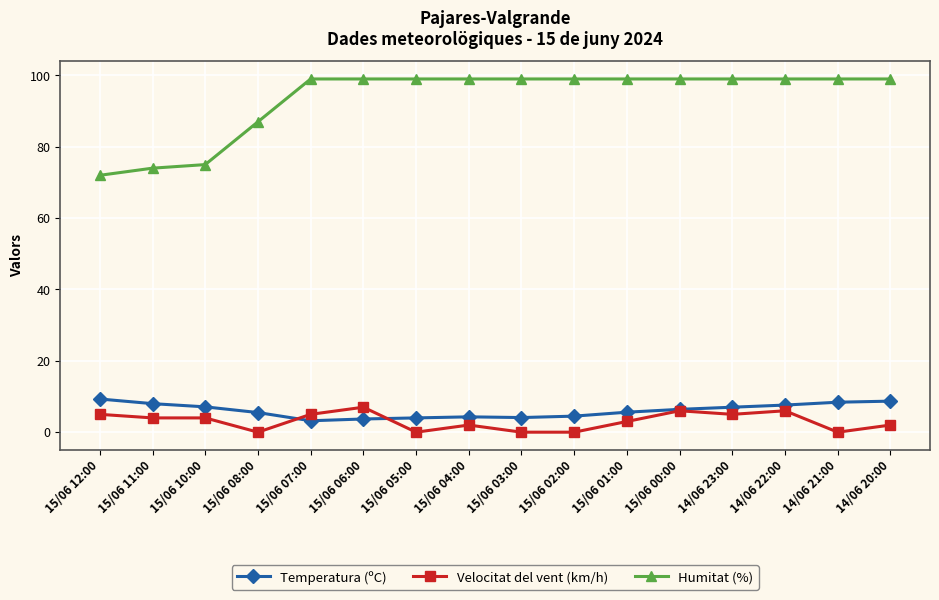

The Humitat (%) series shows 133.8 at 15/06 07:00. True or false?

False